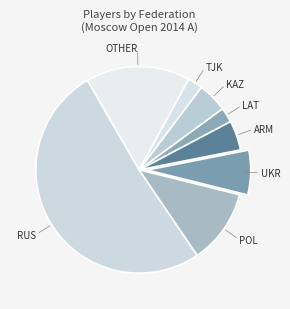

How many slices are in this pie chart?

8